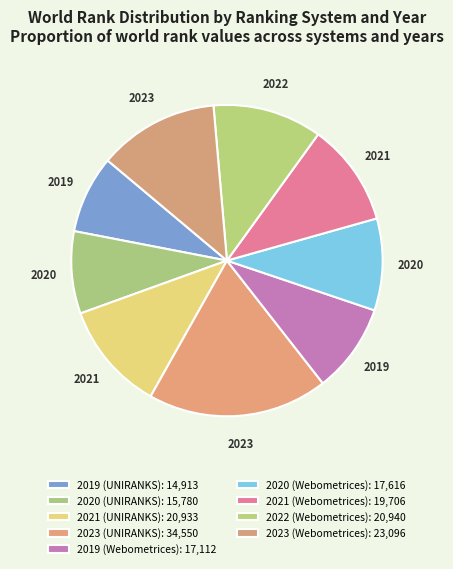

How many slices are in this pie chart?

9